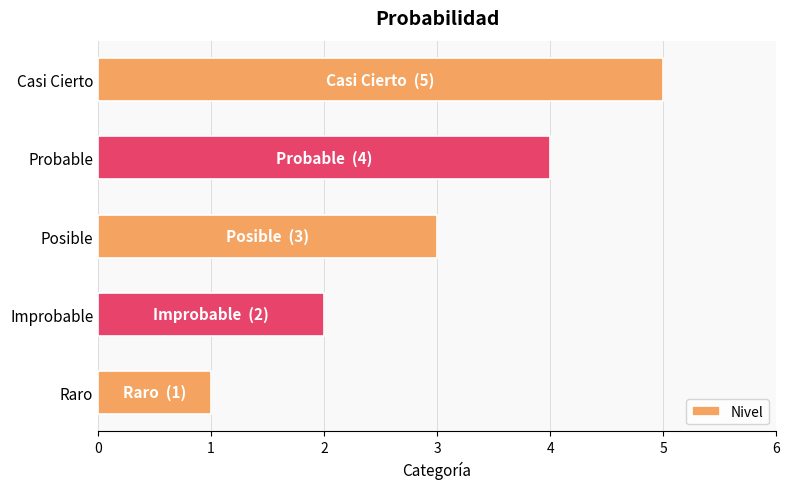

What is the minimum value shown in the chart?

1